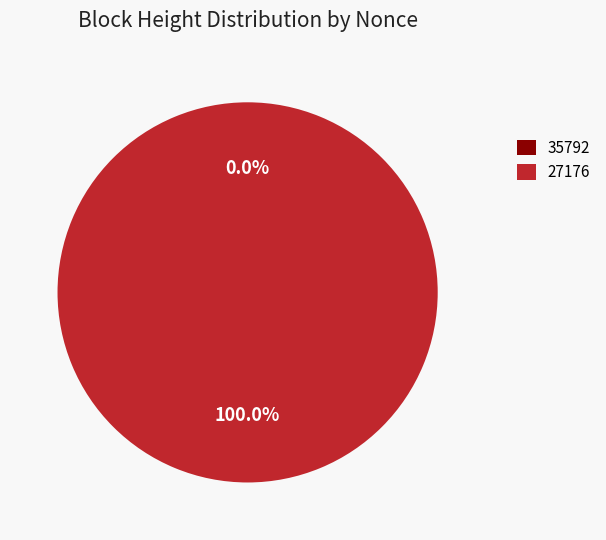

Which slice is the smallest?

35792